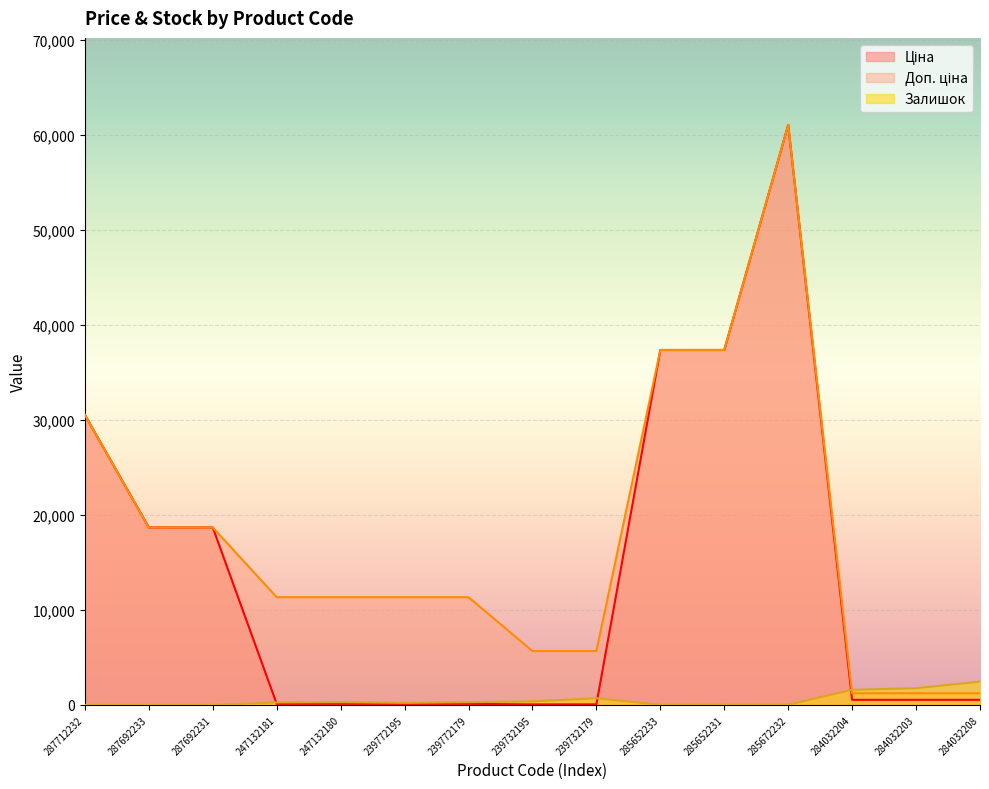

The Ціна series shows 17234.4 at 287712232. True or false?

False